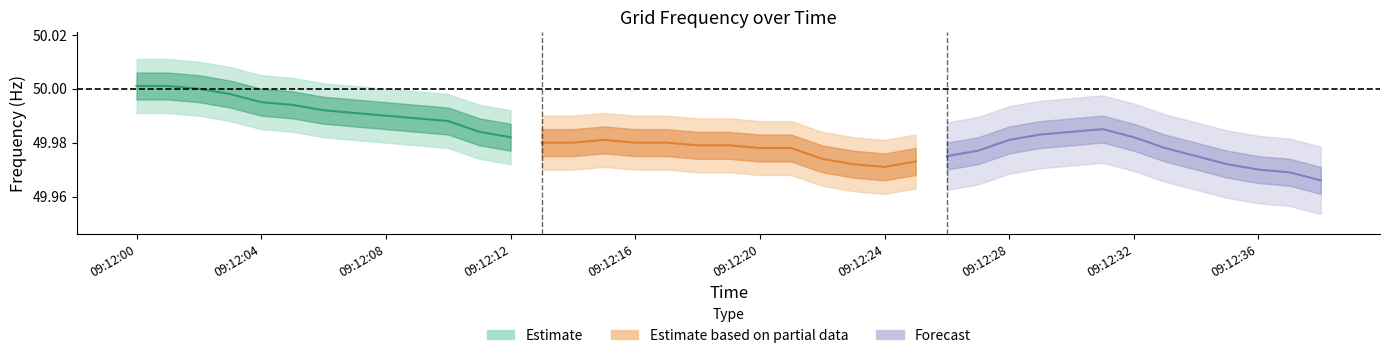

In Estimate based on partial data, how many points are higher than both neighbors (excluding endpoints)?

1